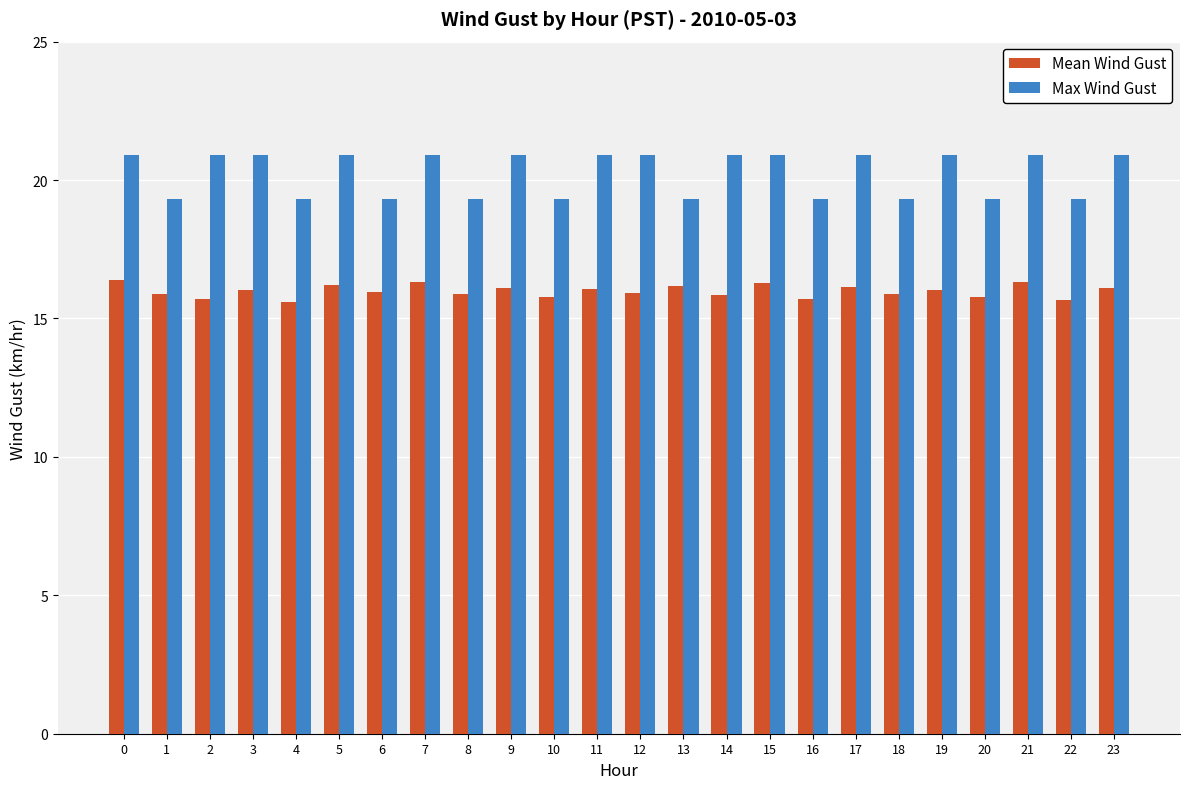

What is the lowest value of the Max Wind Gust series?

19.3